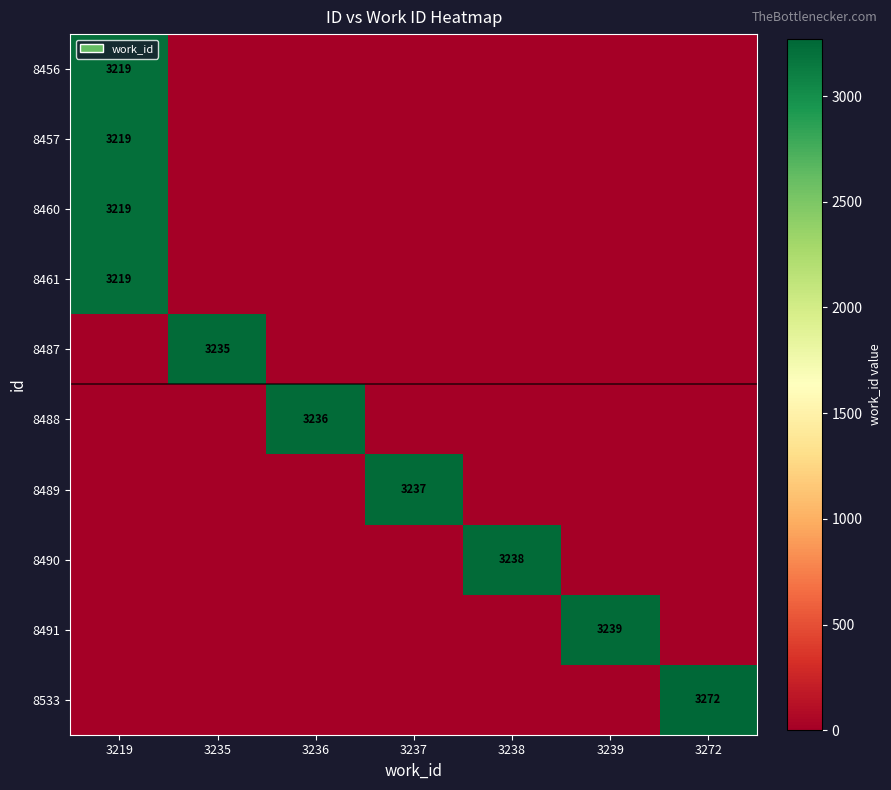

True or false: 8456 has a value of 2224 at 3219.

False